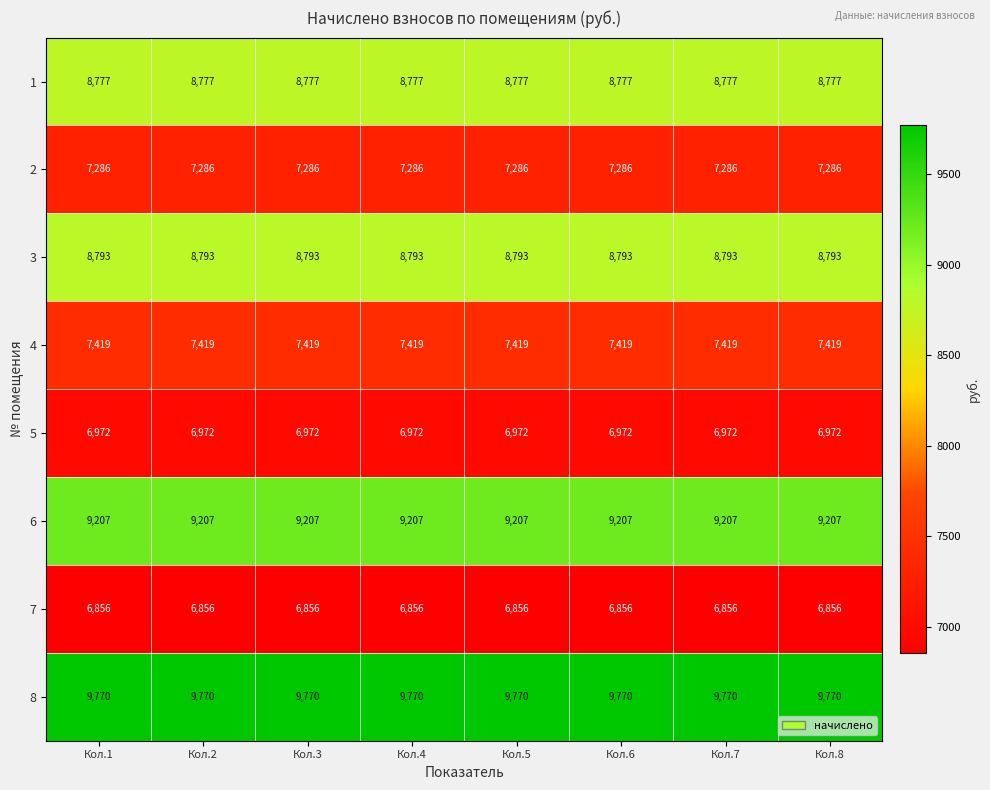

What is the minimum value shown in the chart?

6856